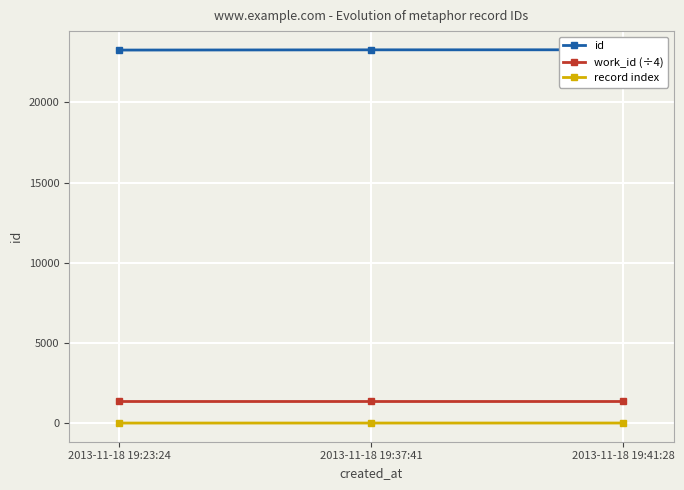

Which label corresponds to the largest value in the chart?

2013-11-18 19:41:28